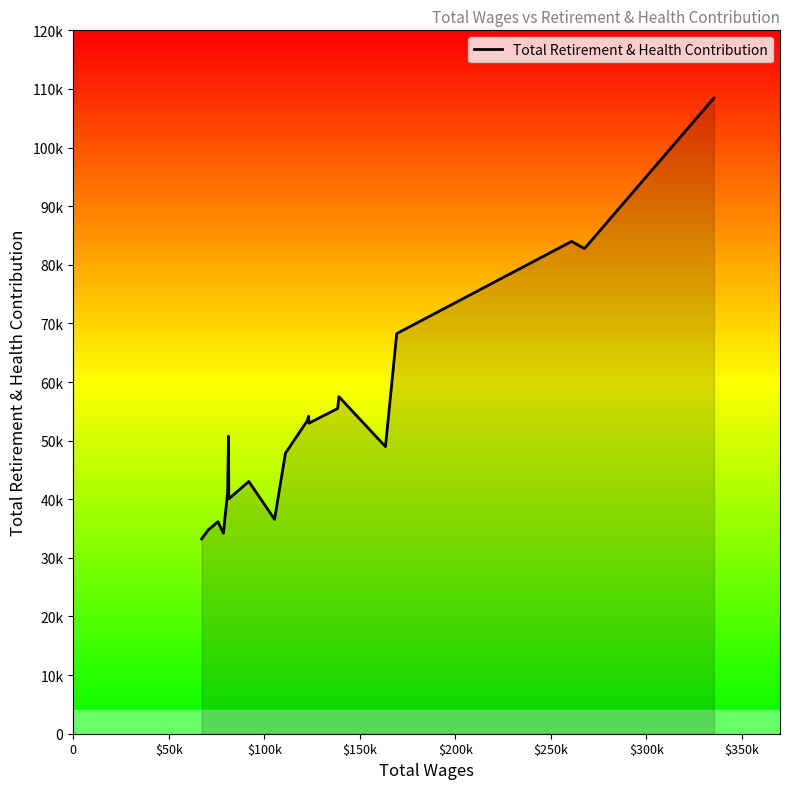

Does the chart display data point markers on the line(s)?

No